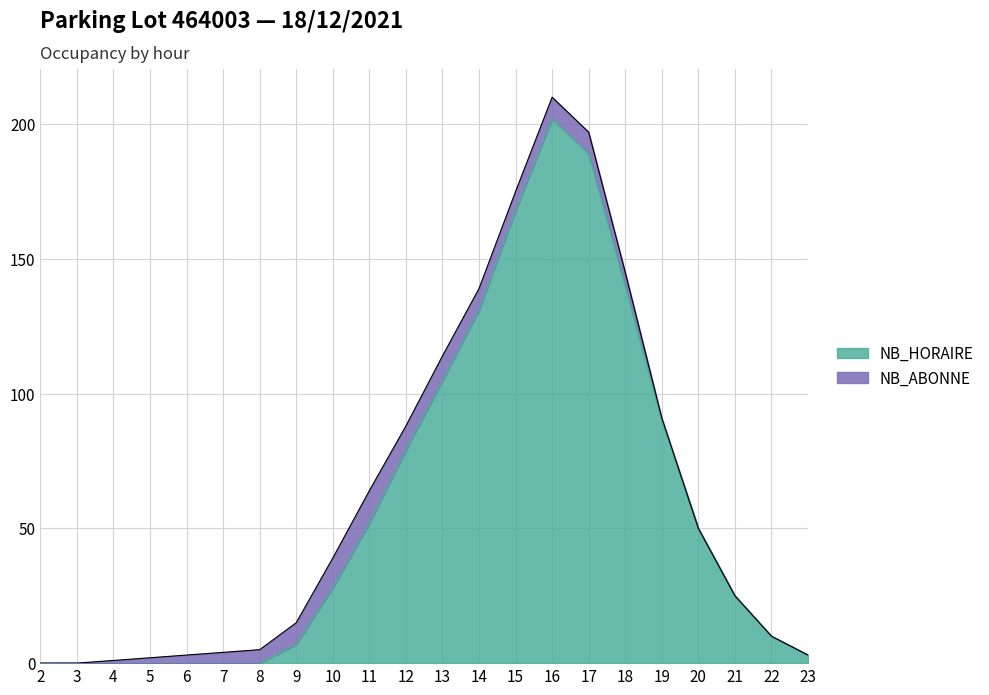

True or false: the data shows 189 at 17.

True